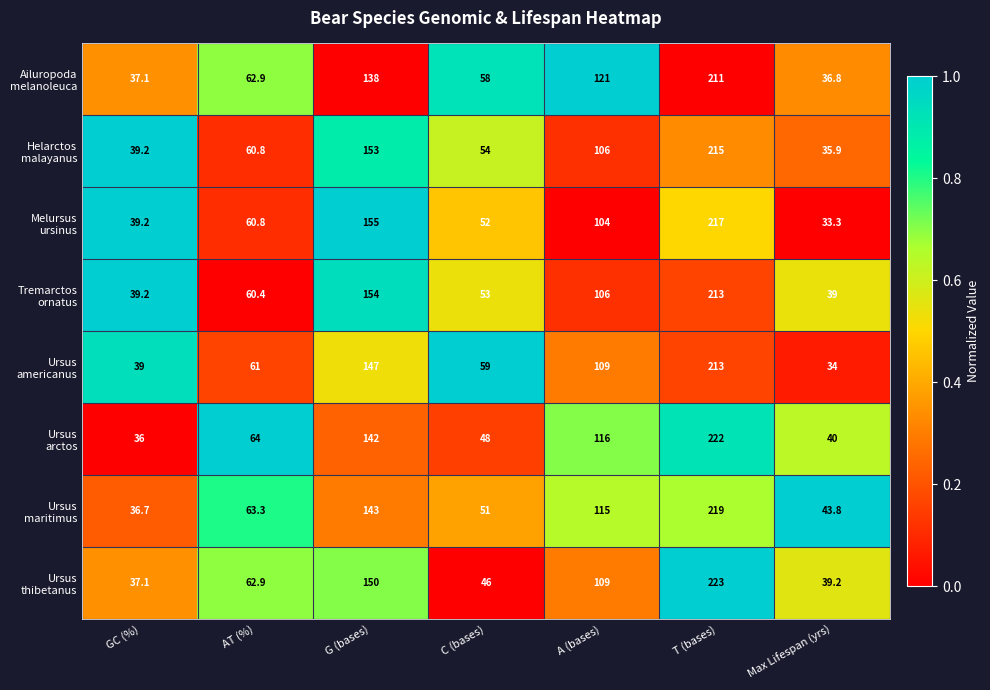

What is the minimum value shown in the chart?

33.3